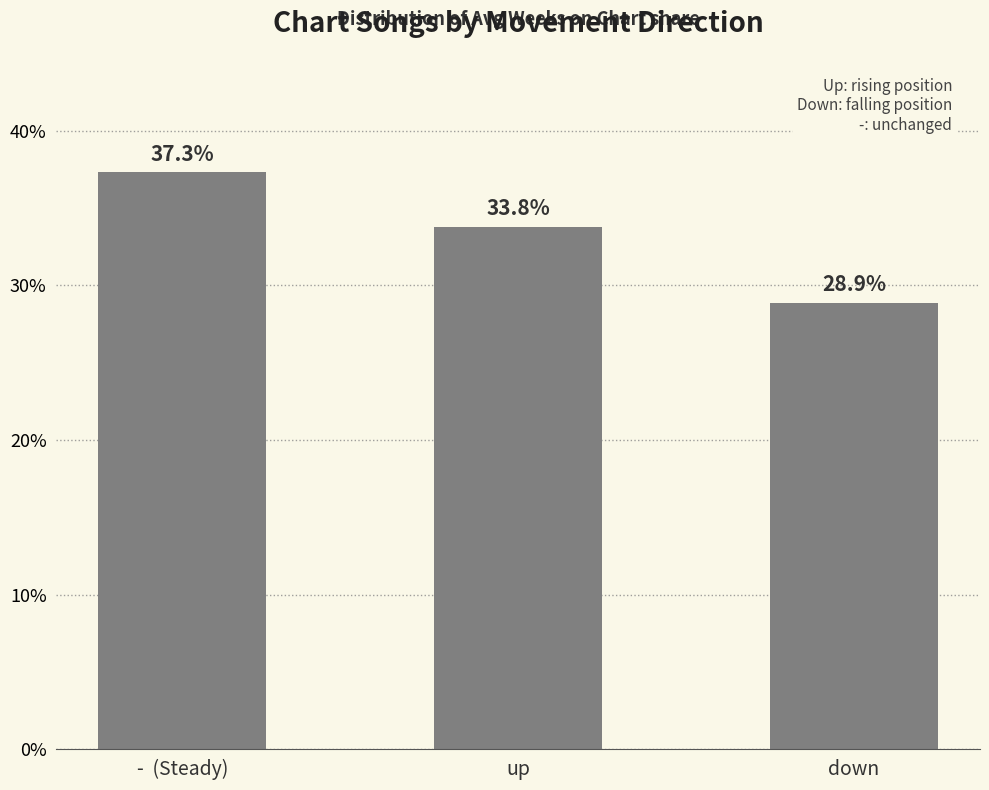

Reading right to left, transcribe all the data shown in this chart.

28.9	33.8	37.3